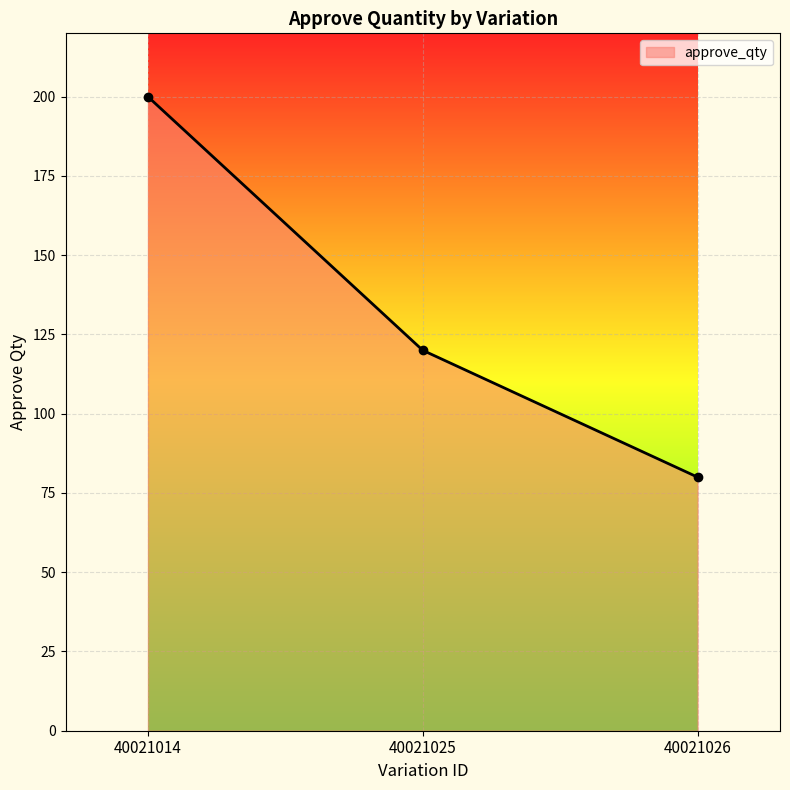

Where does the data first go above 120?

40021014